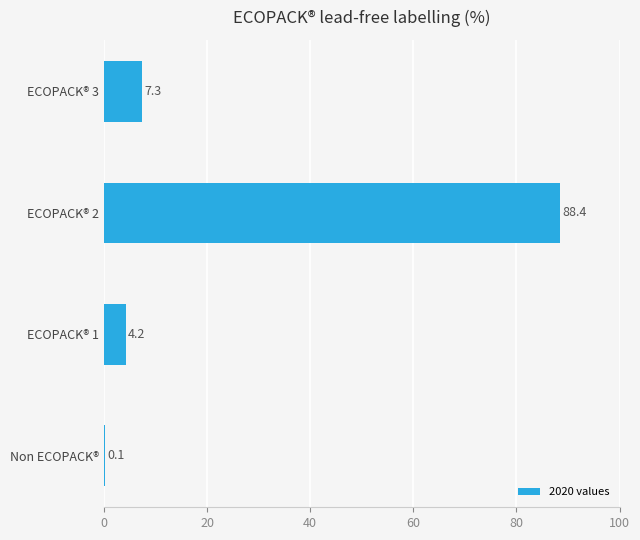

Where is the data nearest to the value 44?

ECOPACK® 3